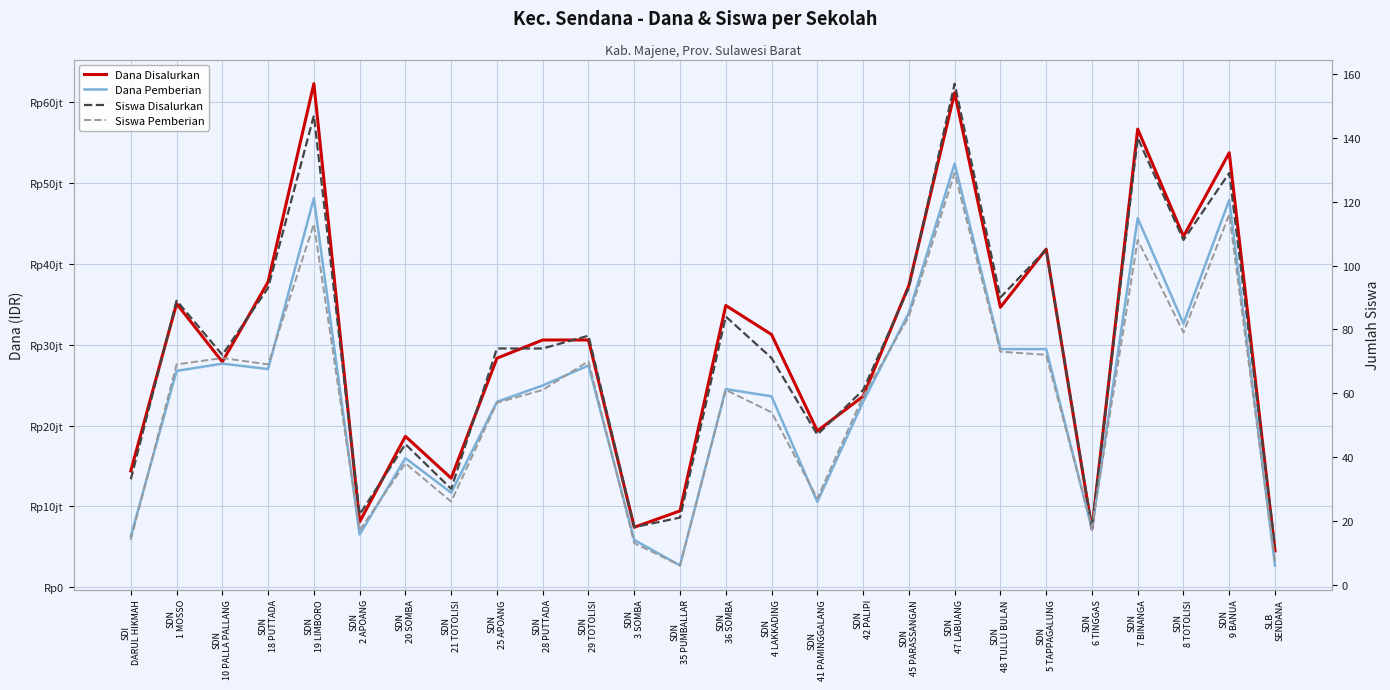

Reading right to left, list all the values displayed in this chart.

Dana Disalurkan: 4500000	53775000	43425000	56700000	7200000	41850000	34650000	61200000	37350000	23625000	19350000	31275000	34875000	9450000	7425000	30600000	30600000	28350000	13500000	18675000	8100000	62325000	37800000	27900000	35100000	14400000
Dana Pemberian: 2700000	47925000	32625000	45675000	7200000	29475000	29475000	52425000	33975000	22950000	10575000	23625000	24525000	2700000	5850000	27450000	24975000	22950000	11700000	15975000	6525000	48150000	27000000	27675000	26775000	6300000
Siswa Disalurkan: 12	129	108	140	18	105	90	157	93	61	47	71	84	21	18	78	74	74	30	44	22	147	93	72	89	33
Siswa Pemberian: 7	116	79	108	18	72	73	129	84	59	27	54	61	6	13	70	61	57	26	38	17	113	69	71	69	14